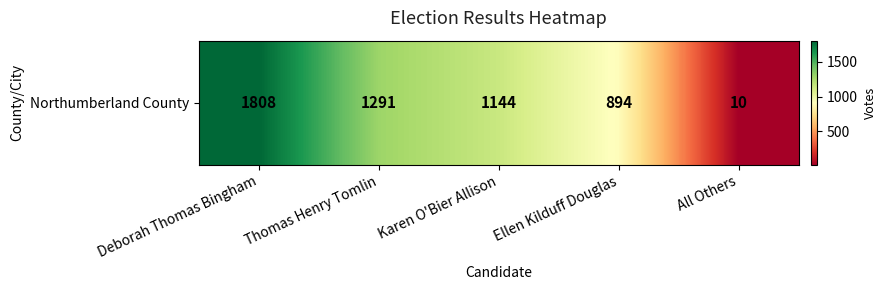

What is the greatest value displayed?

1808